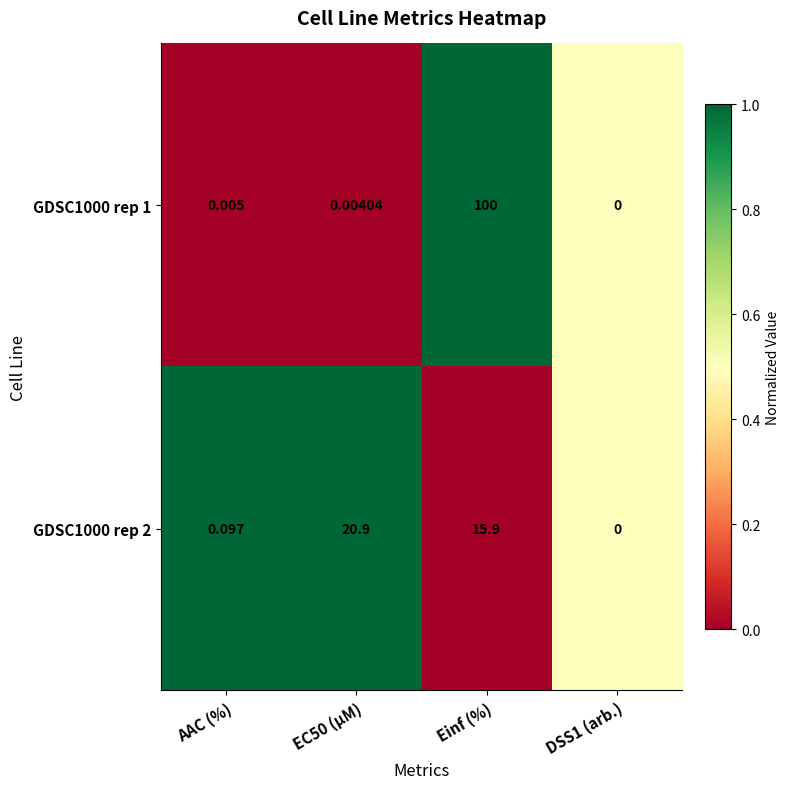

What is the total value across all series at EC50 (µM)?

20.9